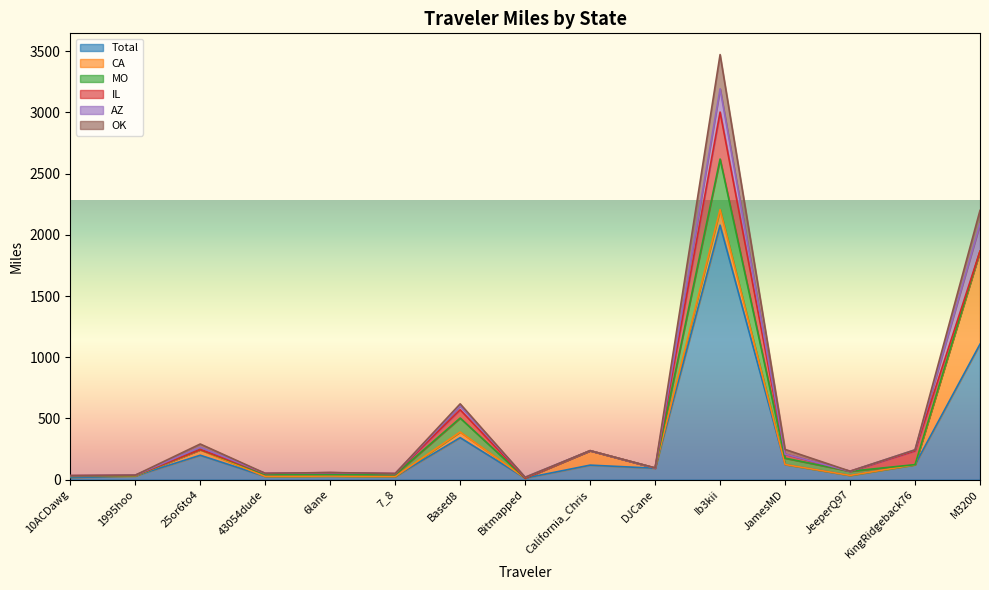

The OK series shows 16.1 at Based8. True or false?

True